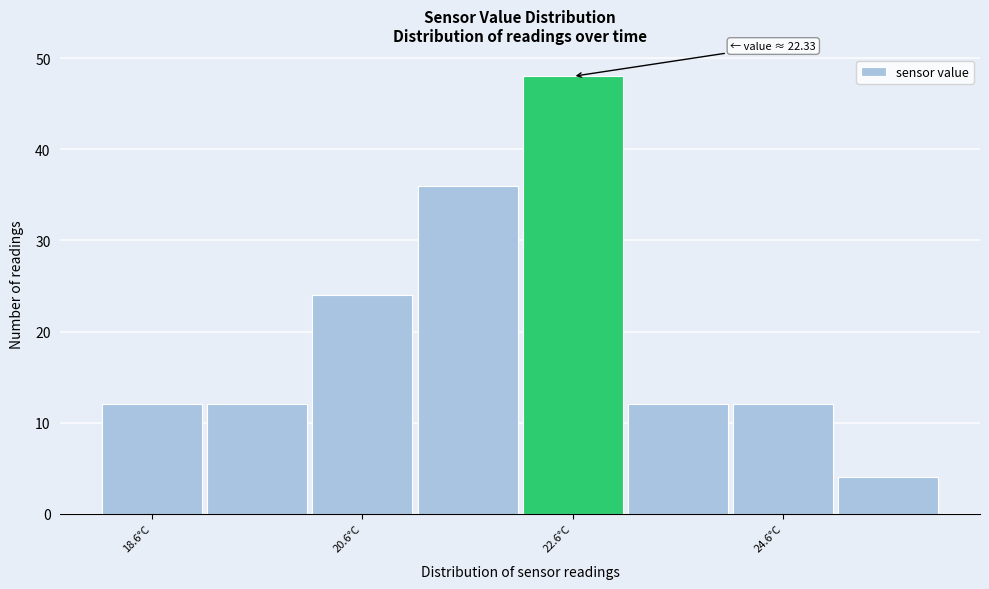

Over which range of the x-axis is the bar tallest?

22 to 23